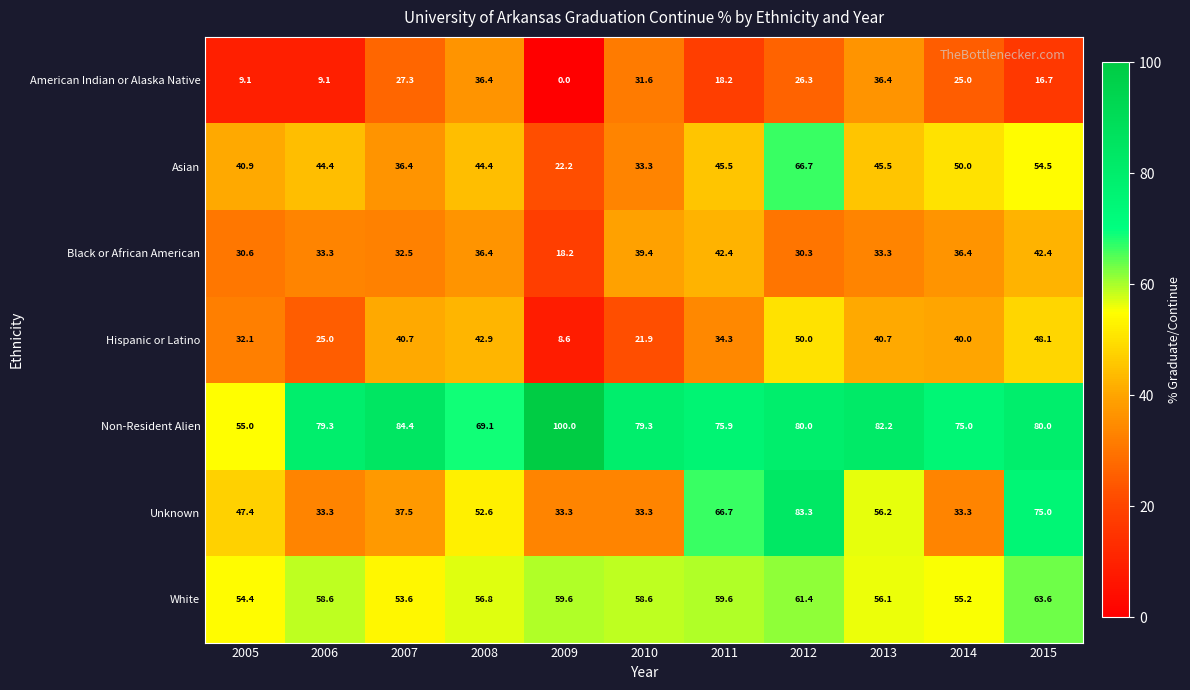

The value of White at 2012 is 61.4. True or false?

True